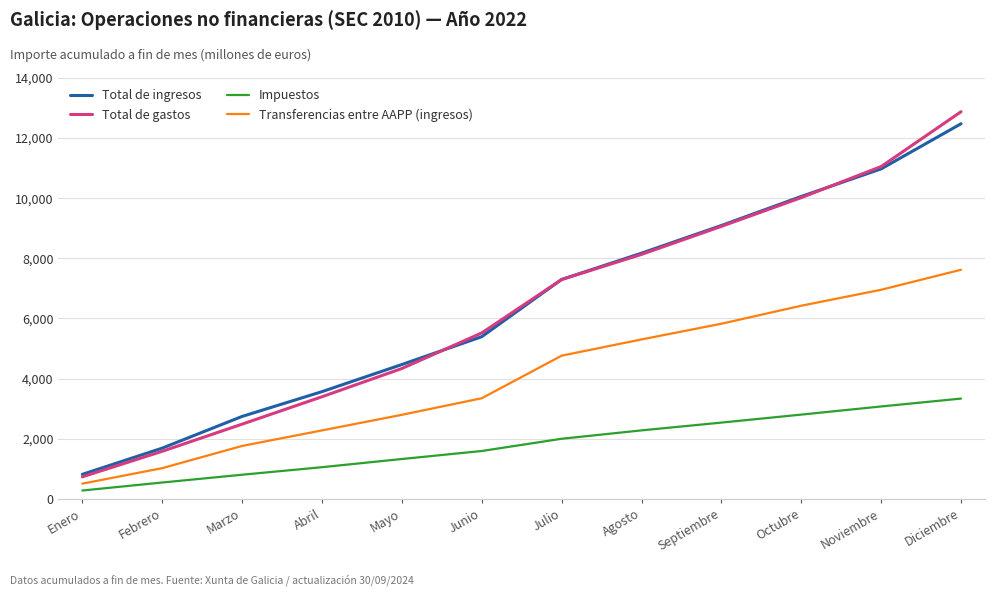

True or false: Transferencias entre AAPP (ingresos) and Total de ingresos cross at least once.

False